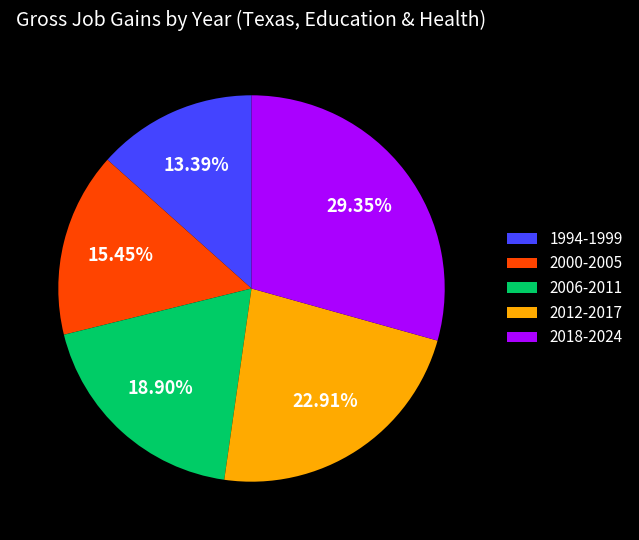

Rank the categories by value from highest to lowest.

2018-2024, 2012-2017, 2006-2011, 2000-2005, 1994-1999